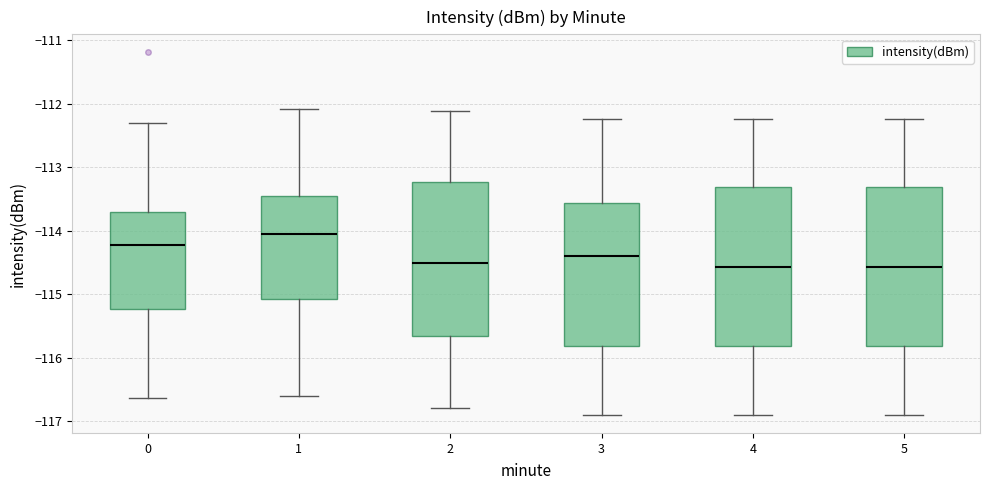

Where does the upper whisker of the box at x = 1 end on the y-axis? The values are not printed on the chart, so give them approximately, as read against the axis.

-112.1